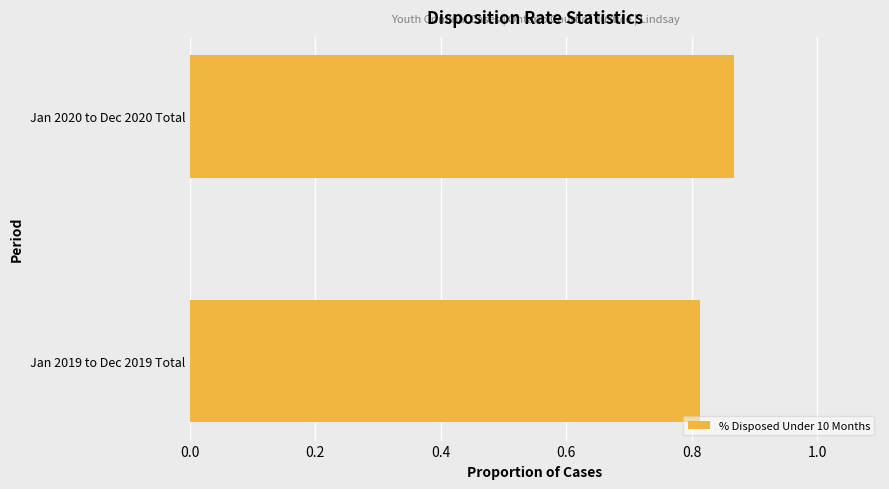

The chart shows a value of 1.6 at Jan 2020 to Dec 2020 Total. True or false?

False